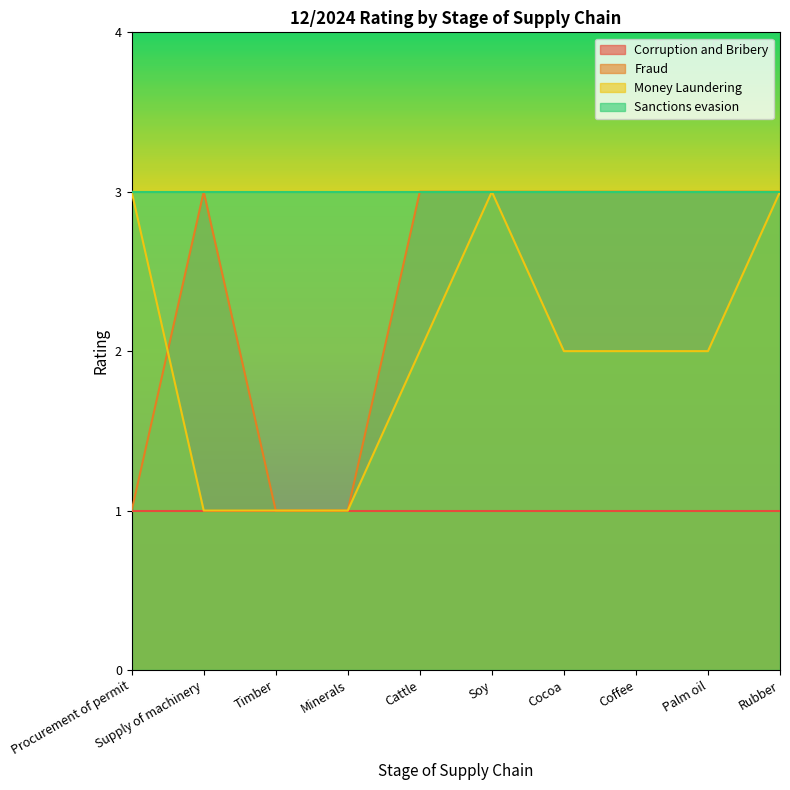

True or false: Fraud has a value of 4 at Soy.

False